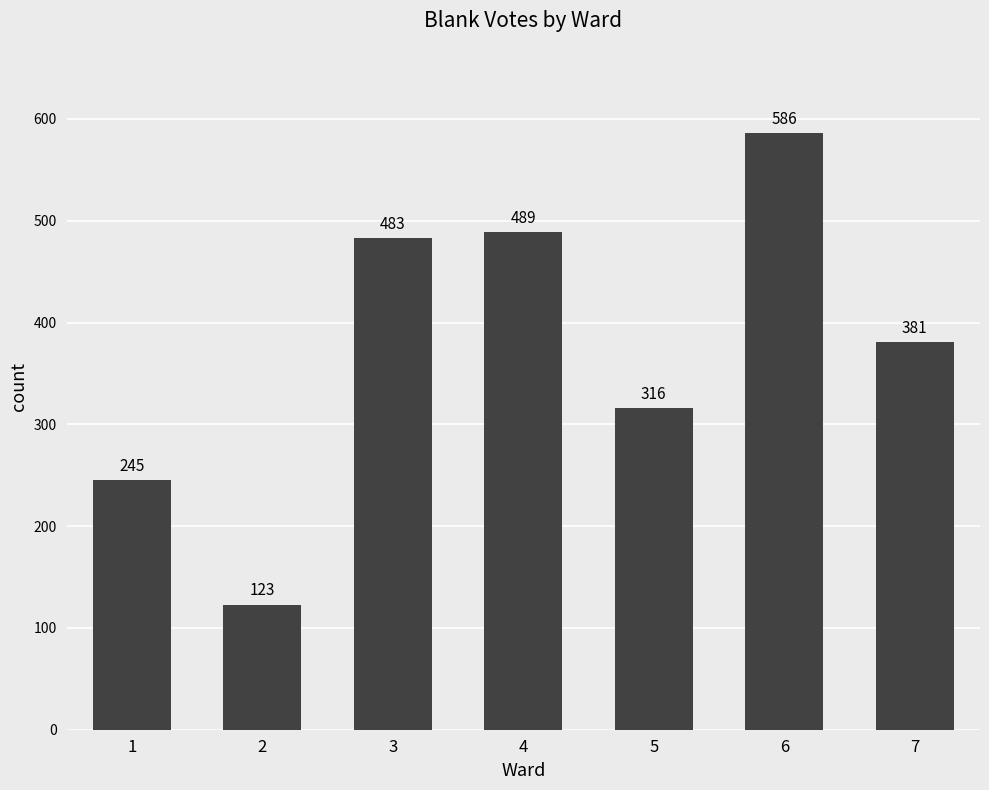

Reading right to left, what are all the values shown in this chart?

381	586	316	489	483	123	245